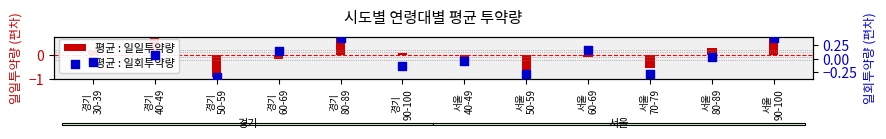

What are all the series names shown in the legend?

평균 : 일일투약량, 평균 : 일회투약량